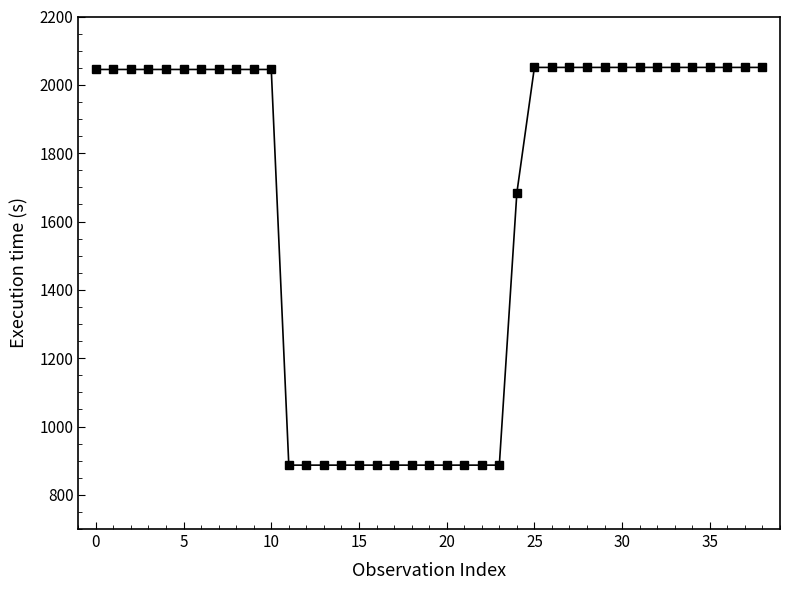

What is the average value?

1652